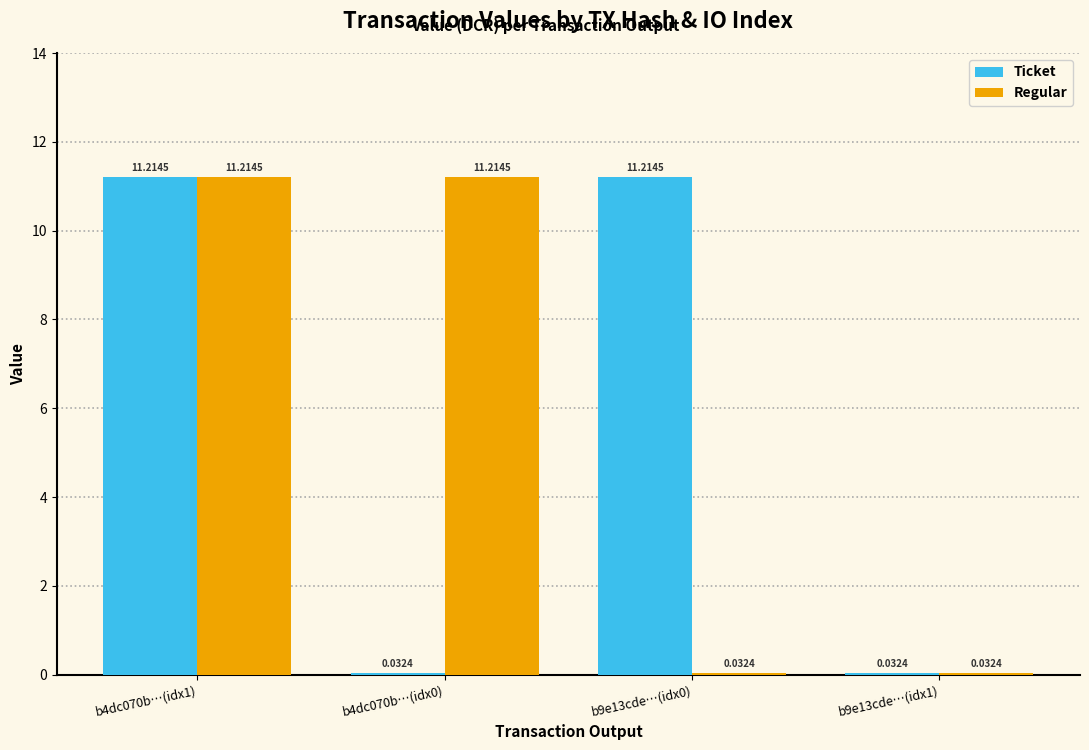

Are the bars grouped side by side (vs. stacked)?

Yes